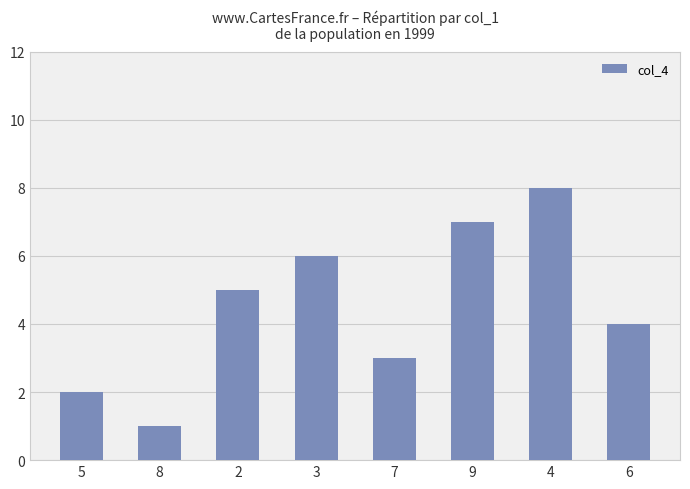

Does the chart contain any negative values?

No